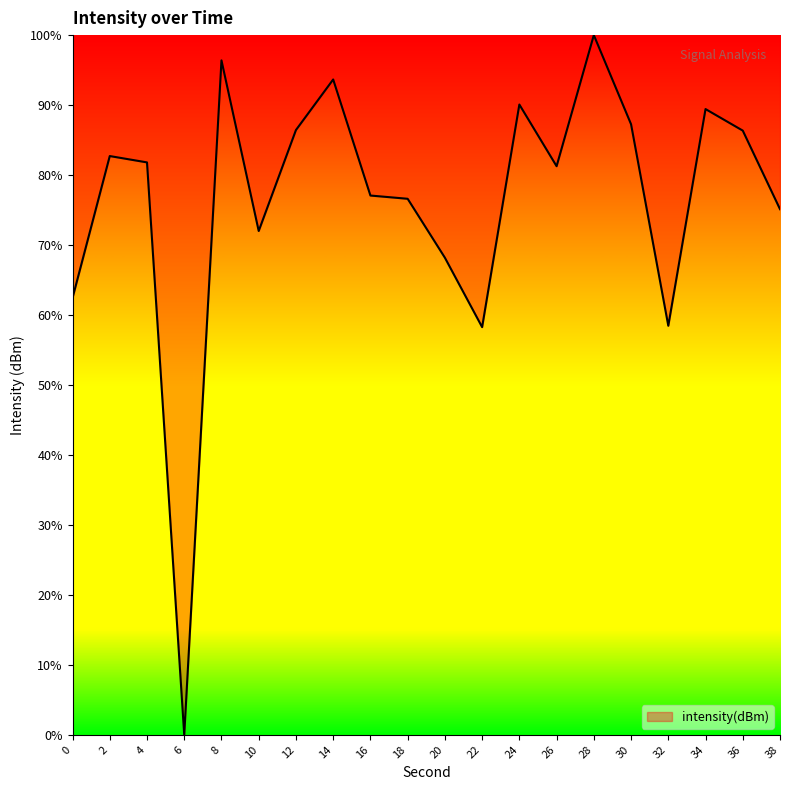

Which has a higher value, 14 or 8?

8